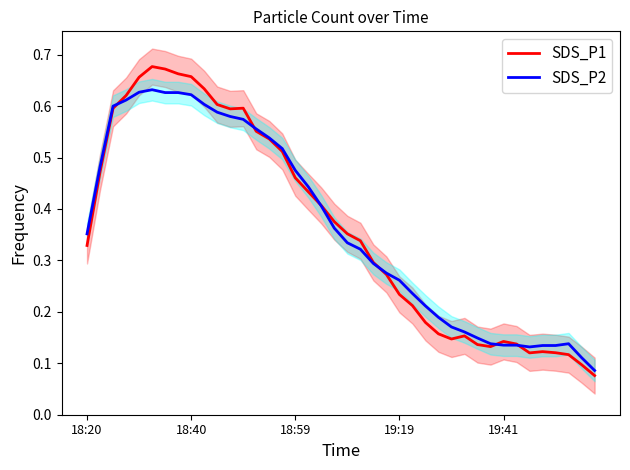

List the series in order of their peak value, highest first.

SDS_P1, SDS_P2